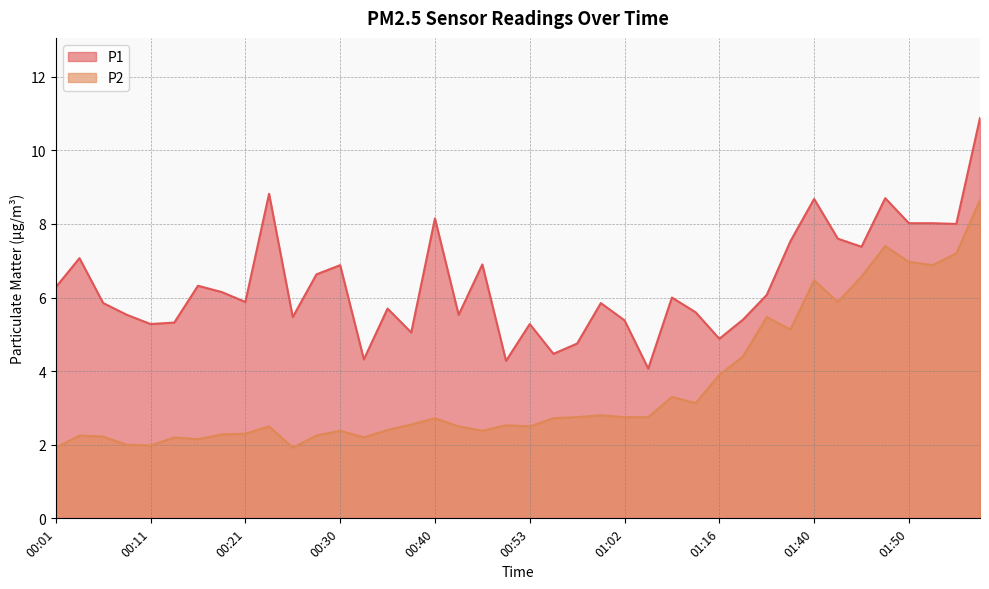

How many values in the P1 series are below 6?

20